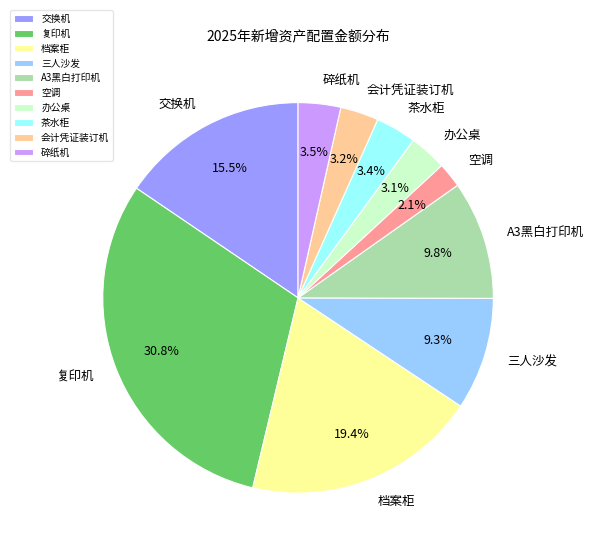

What portion of the pie excludes 空调?

97.9%